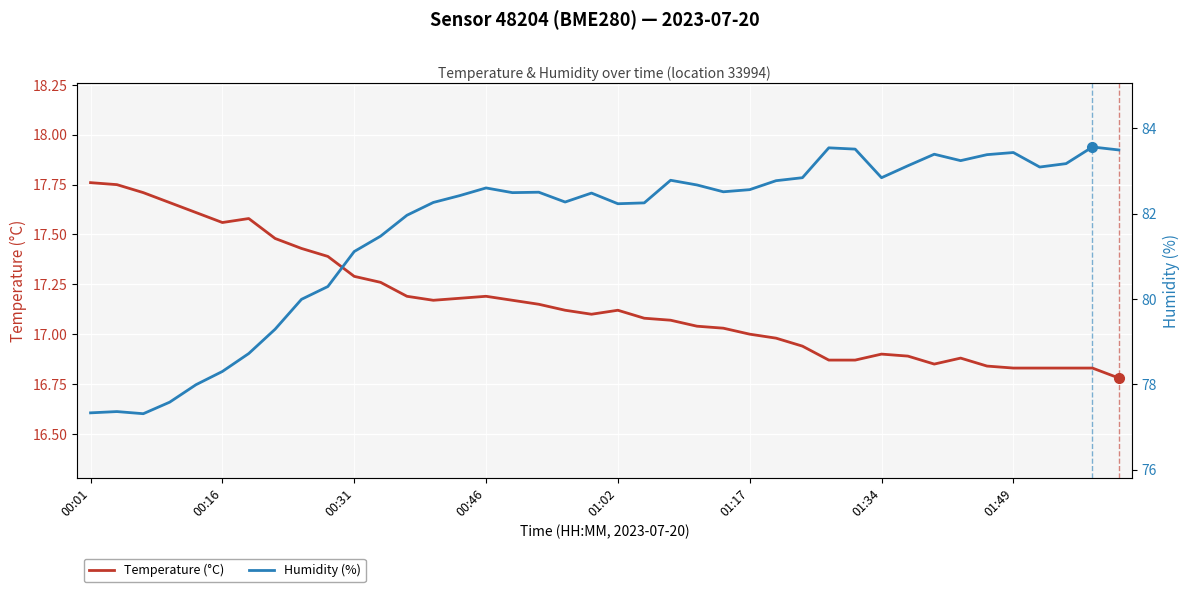

Is the value of Humidity (%) at 16 greater than the value of Temperature (°C) at 01:49?

Yes